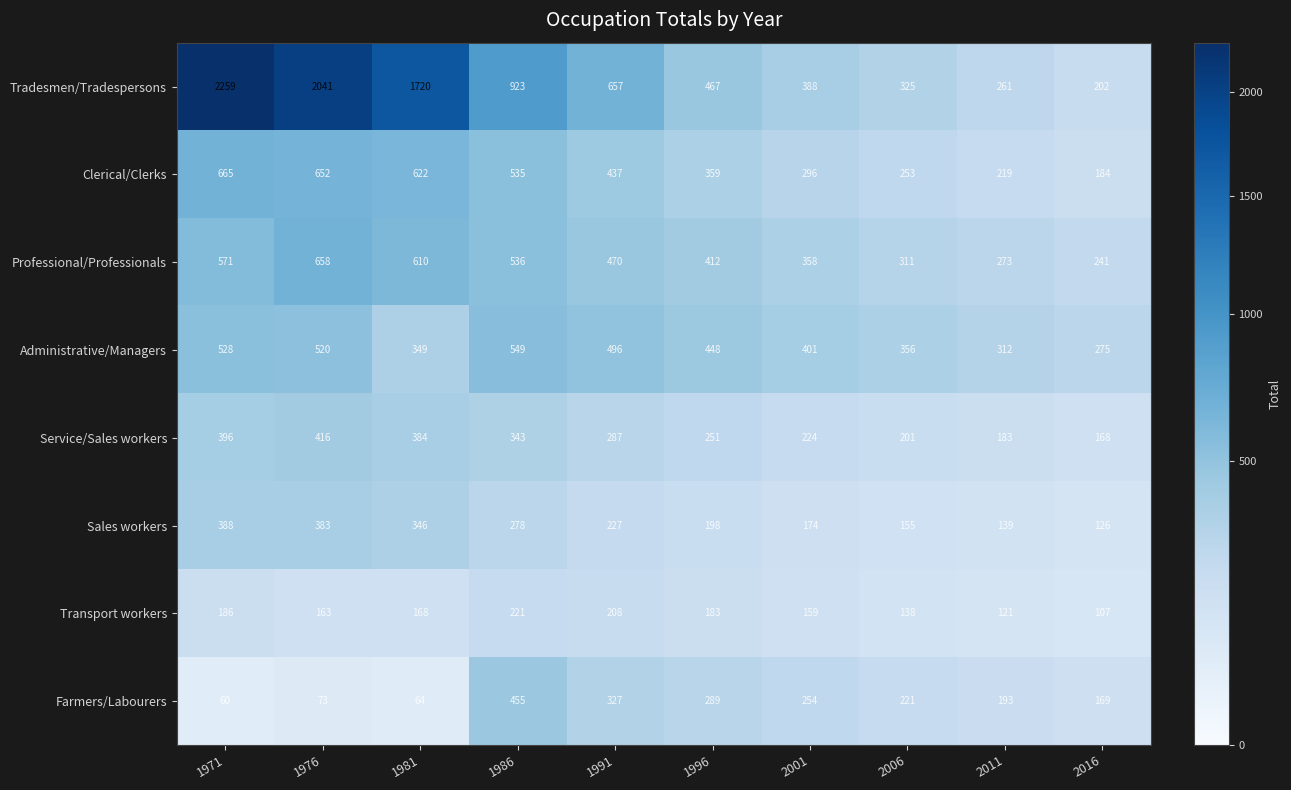

What value does the Transport workers series have at 2001?

159